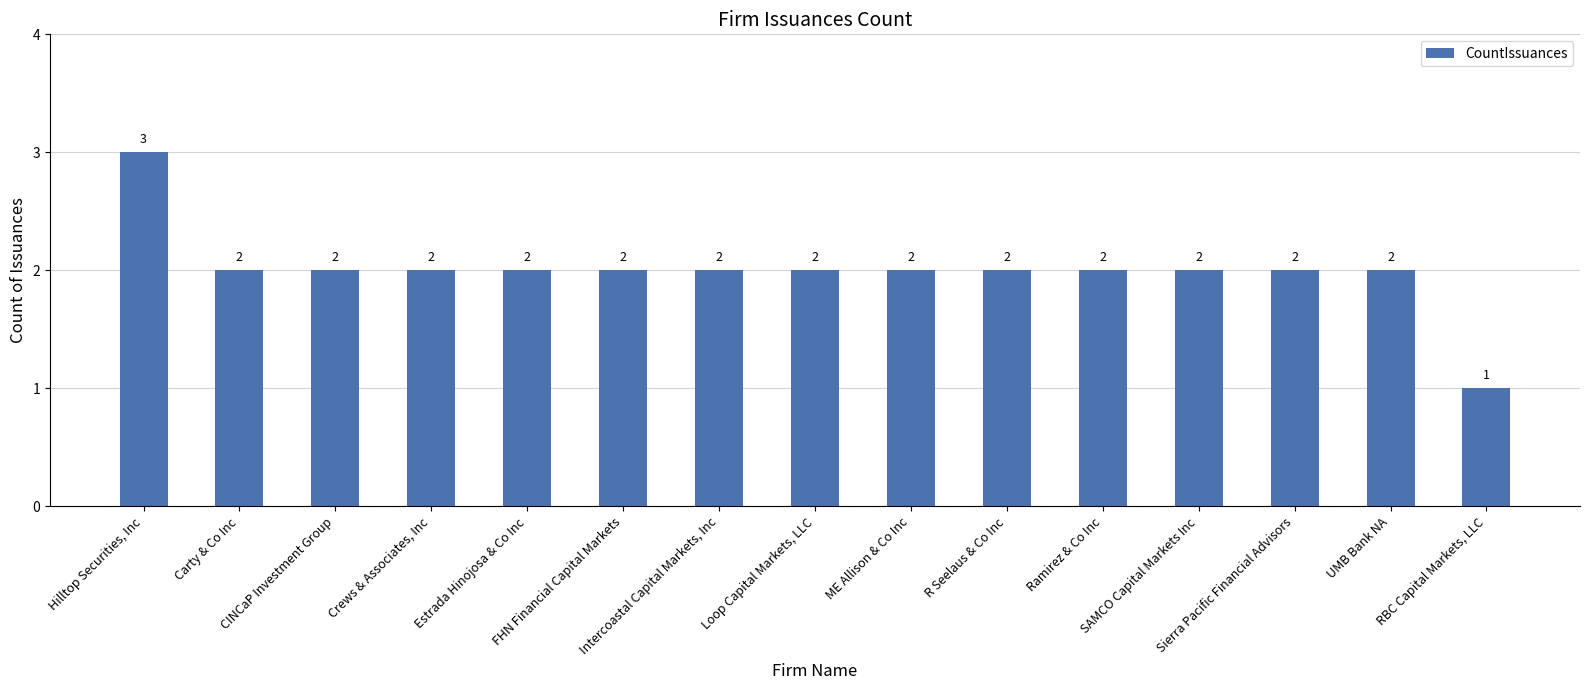

Count the number of categories in the chart.

15